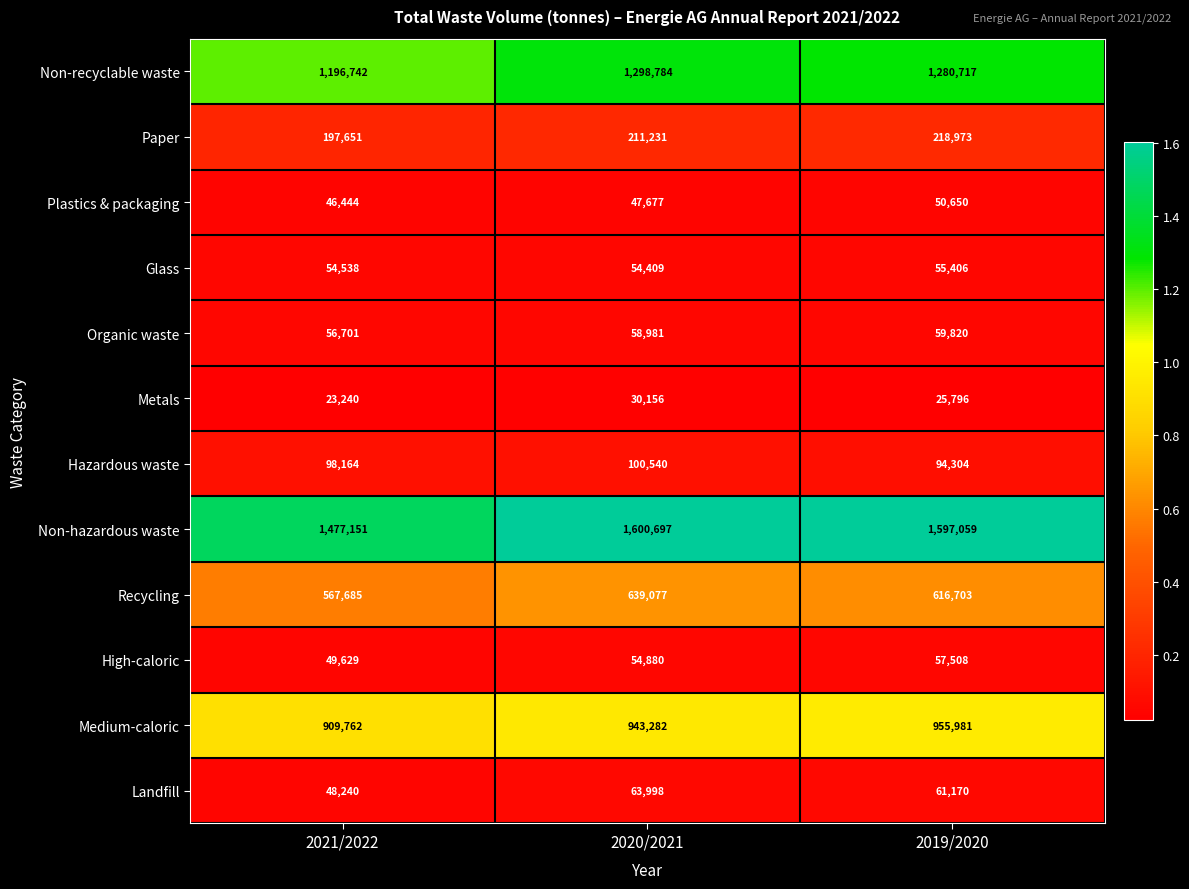

What is the difference between the maximum and minimum values in the Glass series?

997